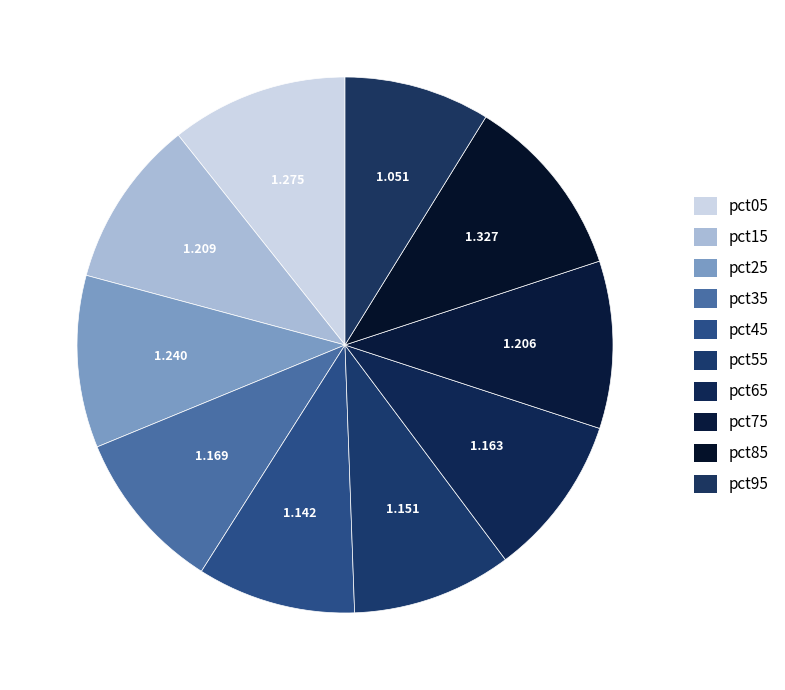

Is there a majority slice in this chart?

No